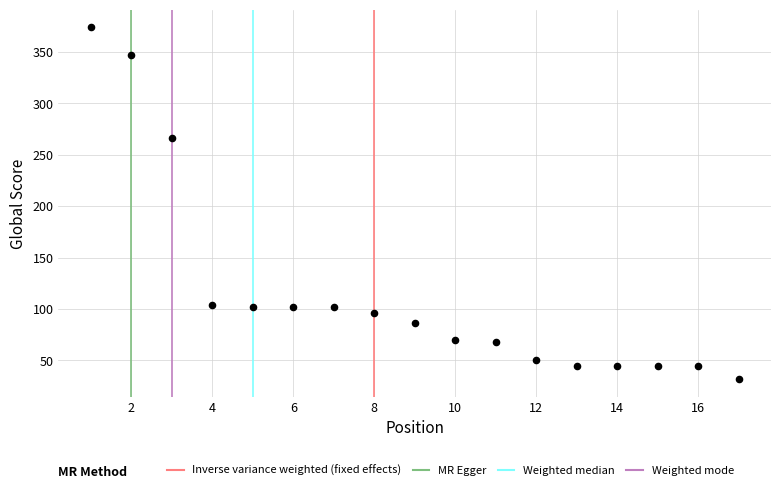

What Y value in the scatter plot is closest to 203?

266